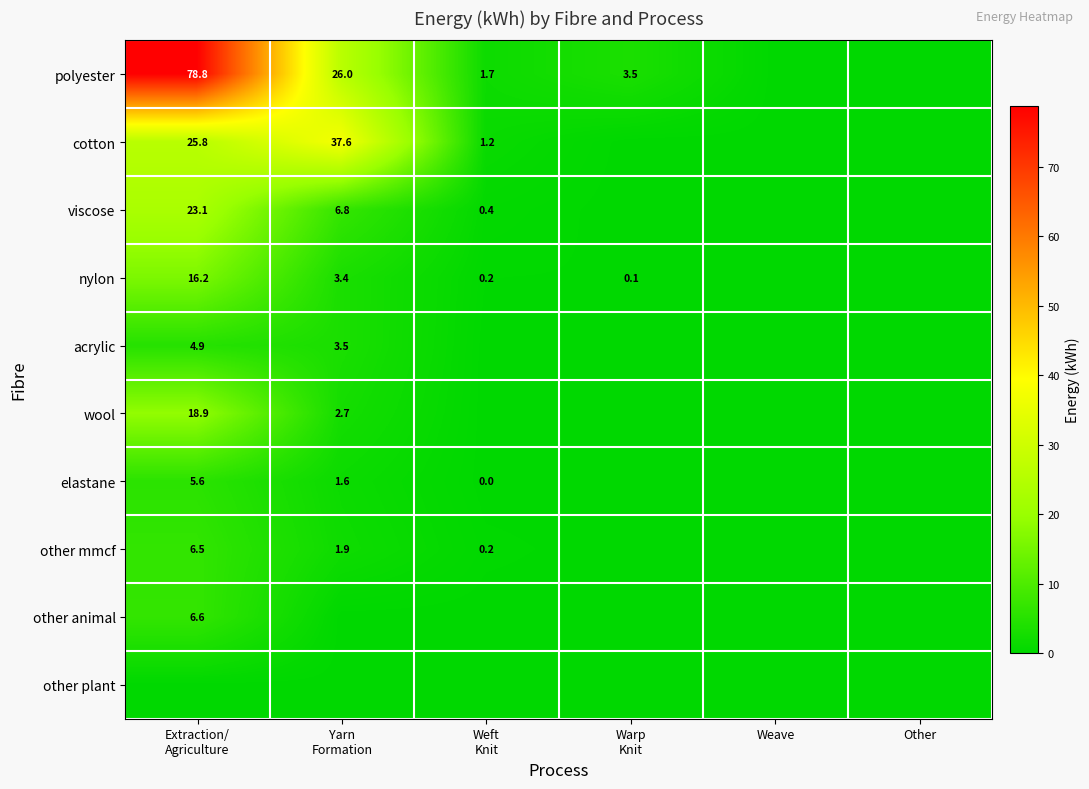

At which label is wool closest to 9?

Yarn Formation